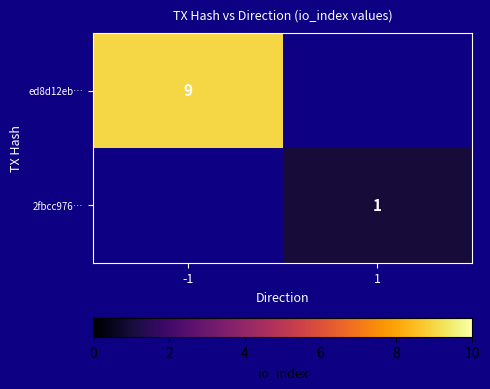

Between 1 and -1, which is larger?

-1